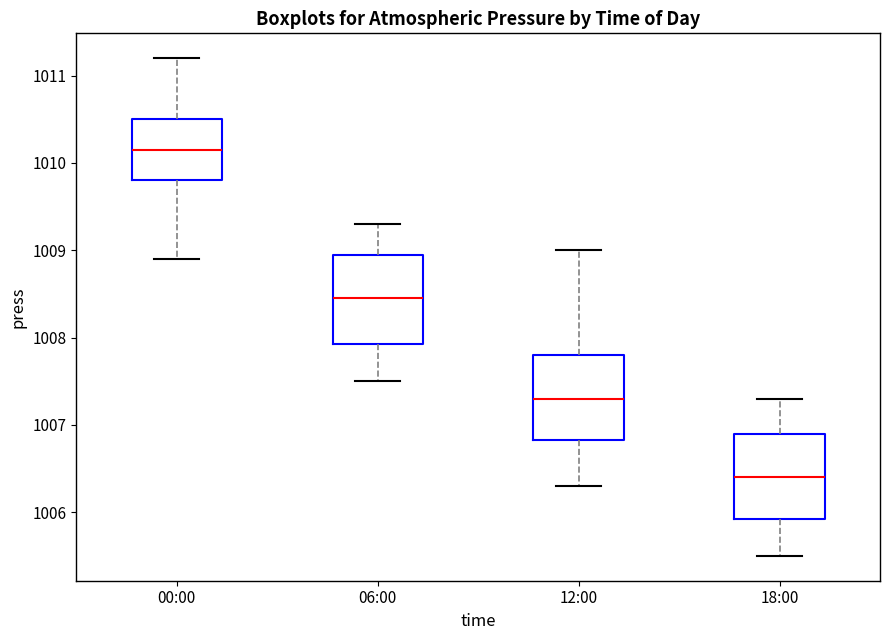

Where does the median line of the box for 18:00 sit on the y-axis? The values are not printed on the chart, so give them approximately, as read against the axis.

1006.4